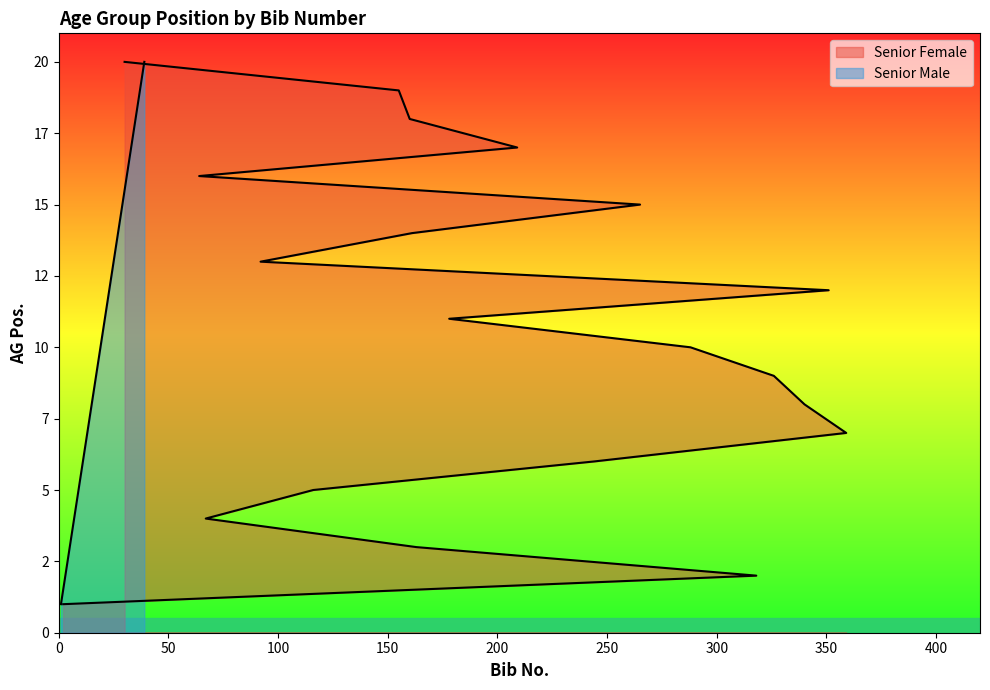

How many series are shown in this chart?

2